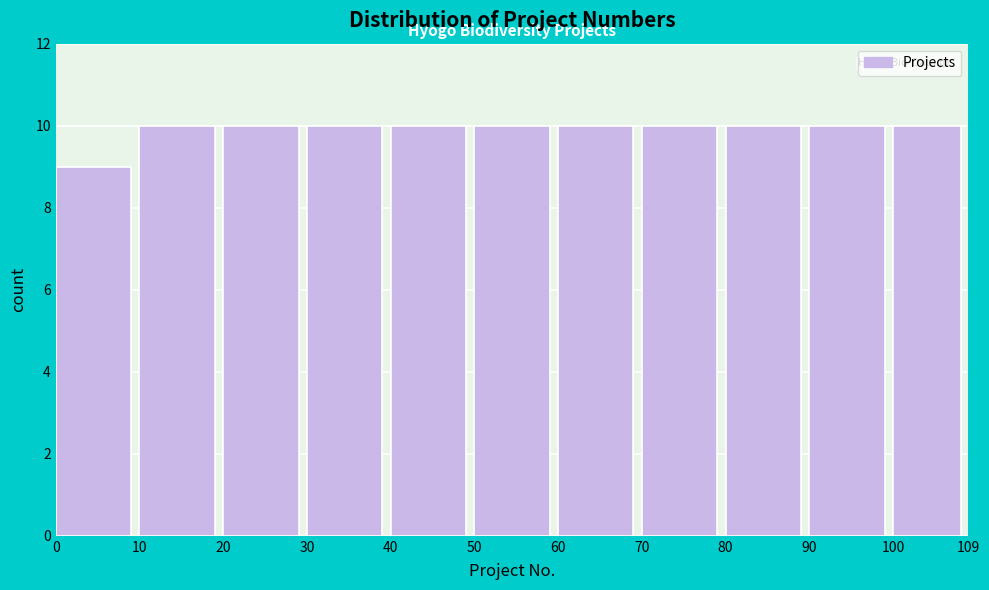

How tall is the bar that spans 30 to 40 on the x-axis? The values are not printed on the chart, so give them approximately, as read against the axis.

10